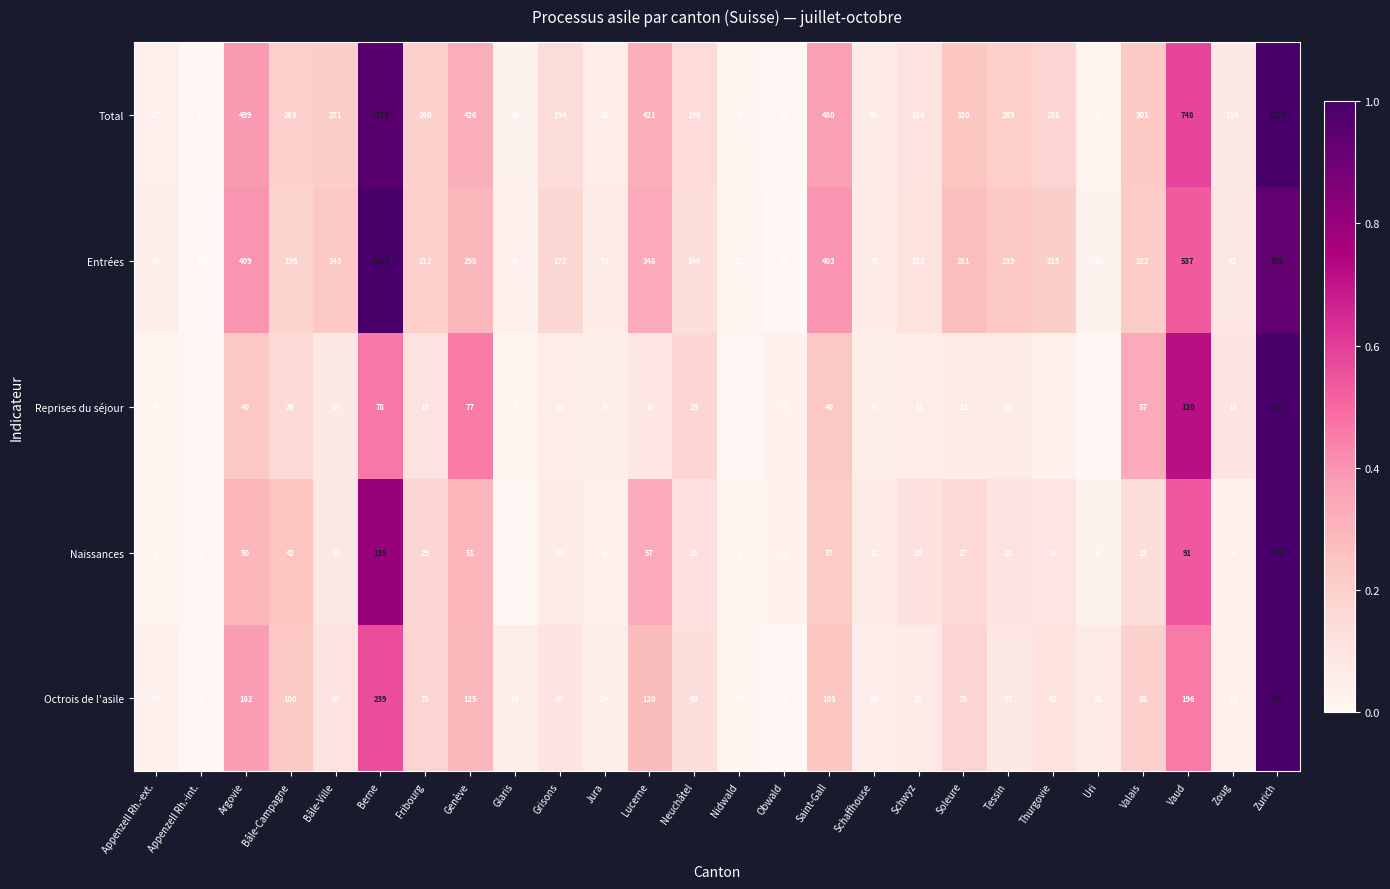

At how many categories does at least one series exceed 0?

26